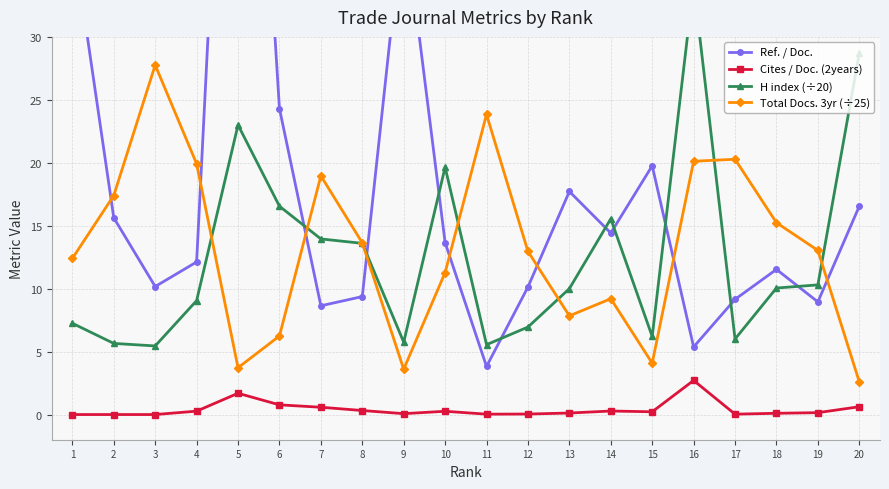

Reading right to left, what are all the values shown in this chart?

Ref. / Doc.: 16.6	8.9	11.5	9.2	5.4	19.8	14.4	17.7	10.1	3.8	13.7	39.9	9.4	8.6	24.3	77.2	12.1	10.2	15.6	38.2
Cites / Doc. (2years): 0.6	0.1	0.1	0.0	2.7	0.2	0.3	0.1	0.0	0.0	0.3	0.1	0.3	0.6	0.8	1.7	0.3	0.0	0.0	0.0
H index (÷20): 28.7	10.3	10.1	6.0	34.2	6.2	15.6	10.0	7.0	5.5	19.6	5.8	13.6	13.9	16.6	23.0	9.1	5.5	5.7	7.2
Total Docs. 3yr (÷25): 2.6	13.0	15.2	20.3	20.1	4.1	9.2	7.8	13.0	23.8	11.3	3.6	13.6	19.0	6.2	3.7	19.9	27.8	17.4	12.4